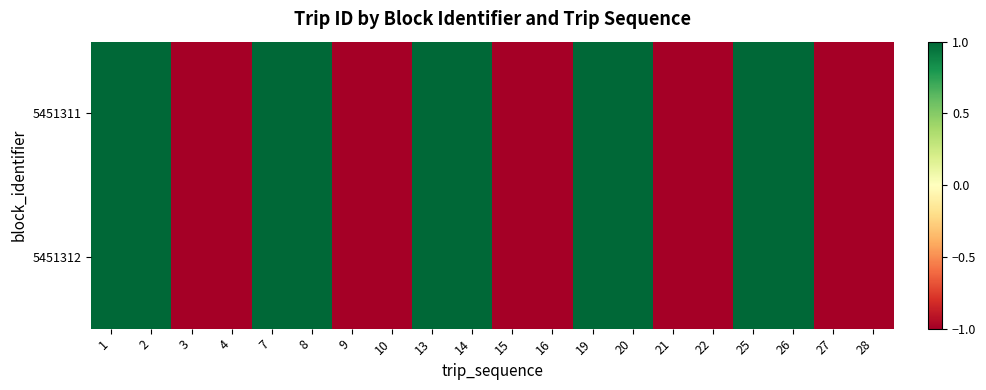

How many categories are shown in the chart?

20